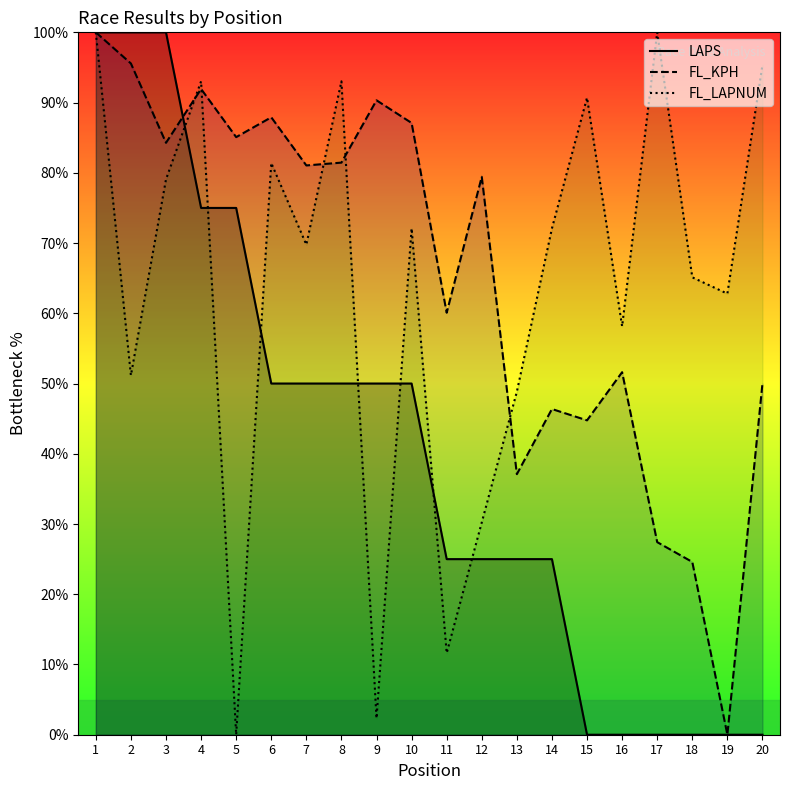

What is the difference between the maximum and minimum values in the FL_LAPNUM series?

100.0